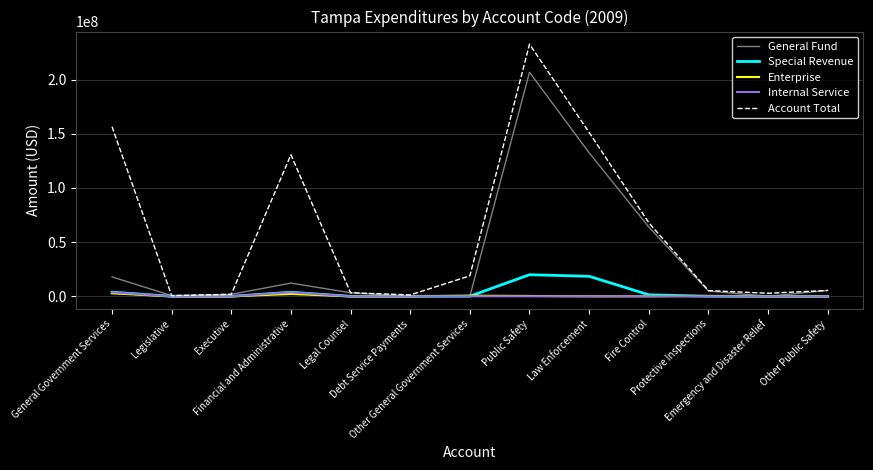

What is the maximum value shown in the chart?

232797042